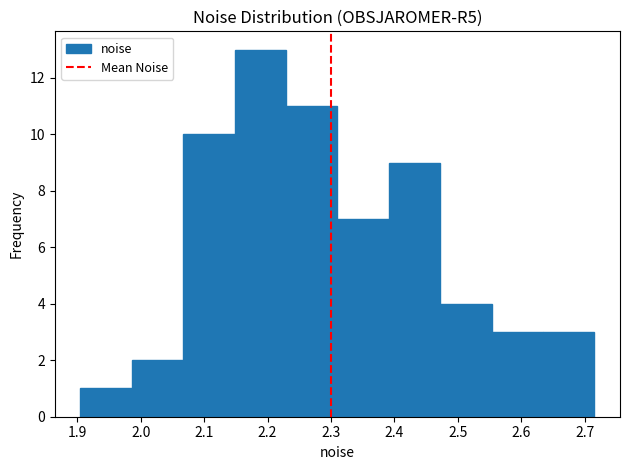

Which range on the x-axis has the tallest bar?

2.15 to 2.23